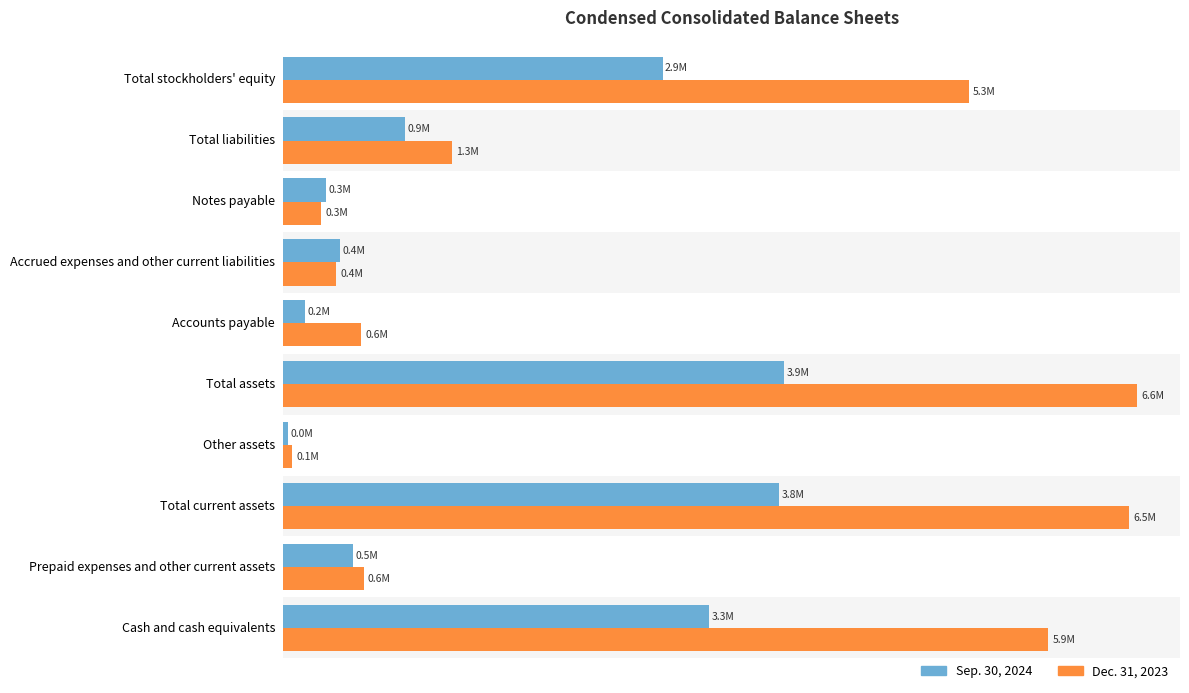

What are all the series names shown in the legend?

Sep. 30, 2024, Dec. 31, 2023